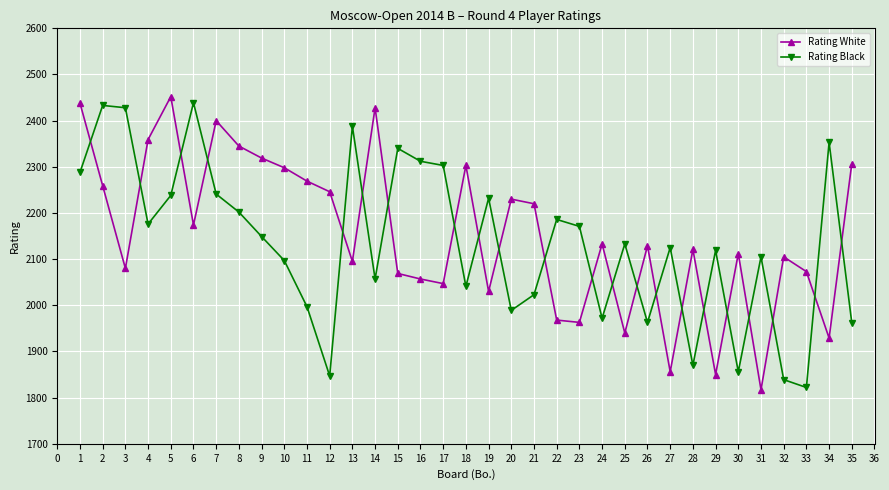

Between 24 and 31, which series saw the biggest shift?

Rating White